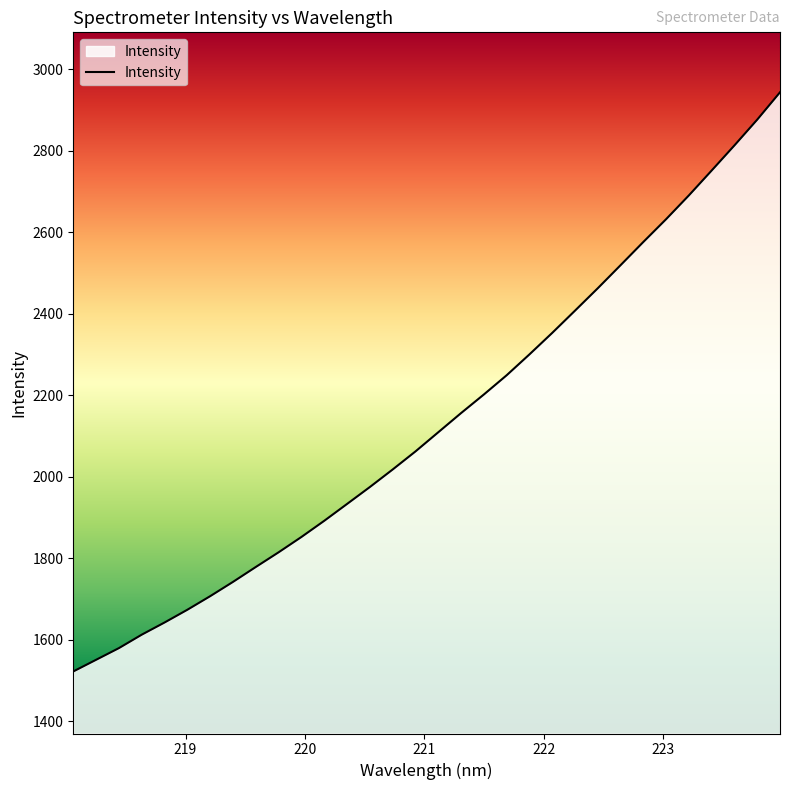

What is the maximum value shown in the chart?

2943.6